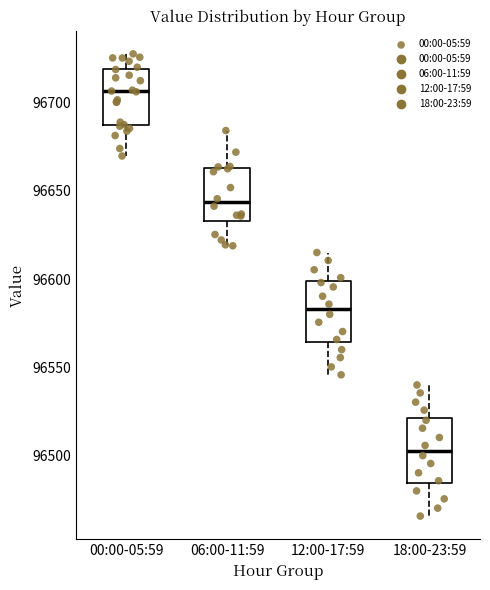

Reading left to right, transcribe this box plot: for each box, give where its median line is, the range the box spans, and where its two whiskers end, as read against the y-axis. The values are not printed on the chart, so give them approximately, as read against the axis.

00:00-05:59: median 96705, box 96685 to 96720, whiskers 96670 to 96730
06:00-11:59: median 96645, box 96635 to 96665, whiskers 96620 to 96685
12:00-17:59: median 96585, box 96565 to 96600, whiskers 96545 to 96615
18:00-23:59: median 96505, box 96485 to 96520, whiskers 96465 to 96540